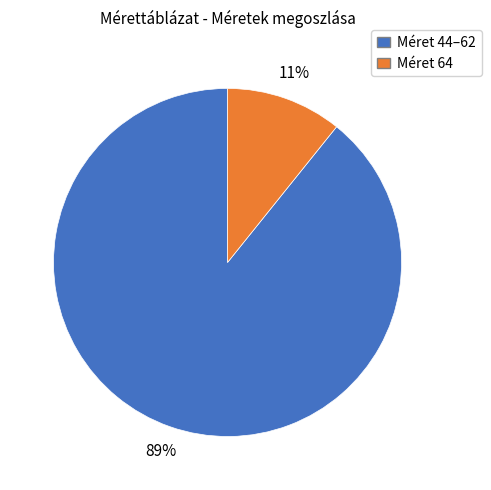

Is there any slice that represents more than half of the pie?

Yes